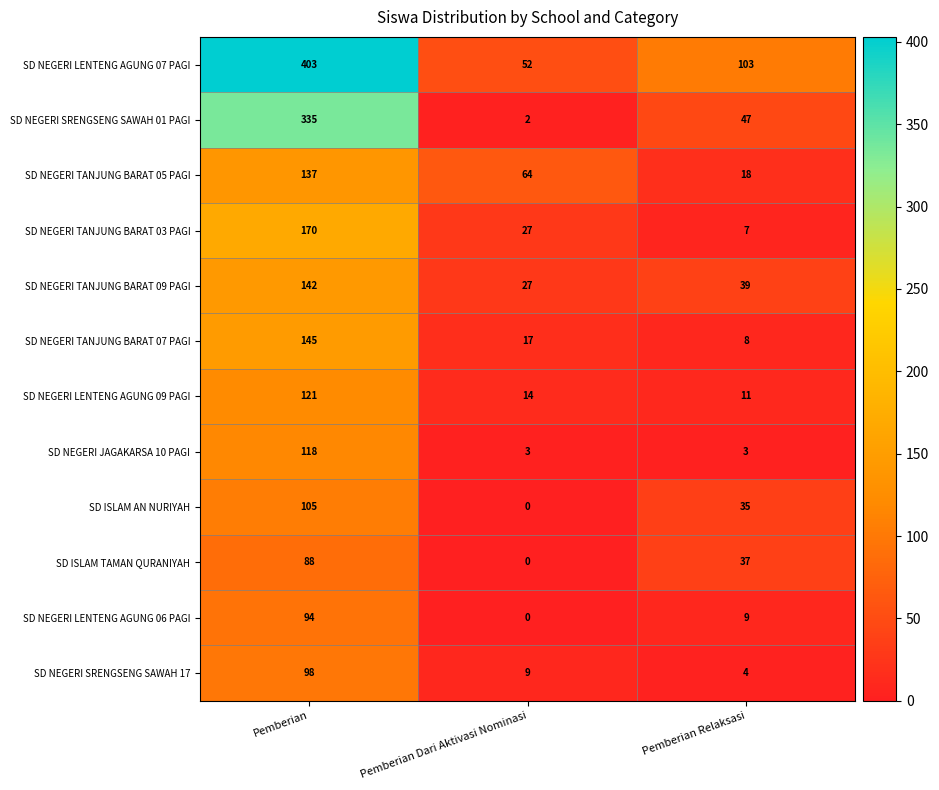

What is the difference between the maximum and minimum values in the SD NEGERI LENTENG AGUNG 07 PAGI series?

351